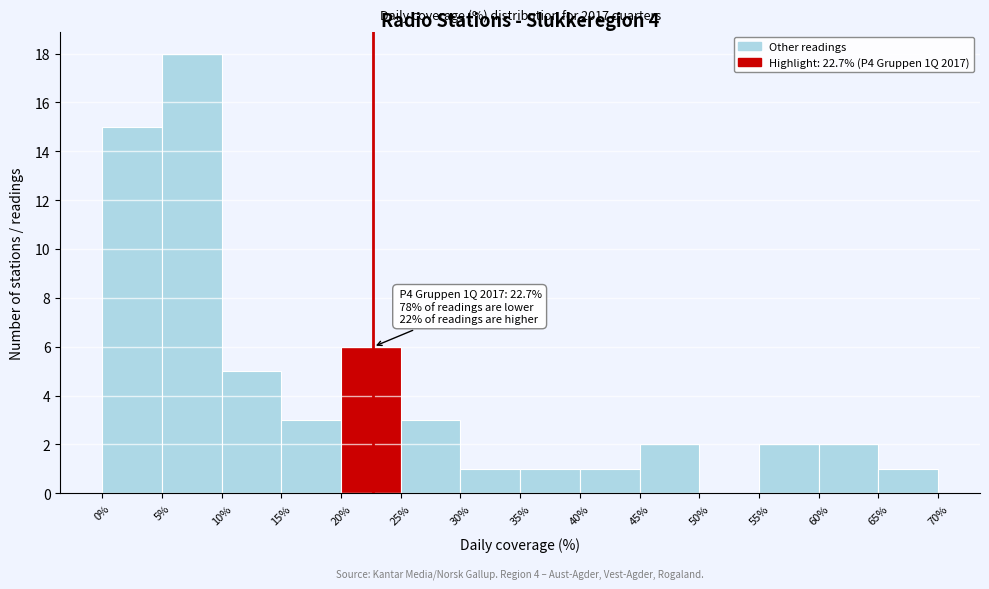

Over which range of the x-axis is the bar tallest?

5% to 10%